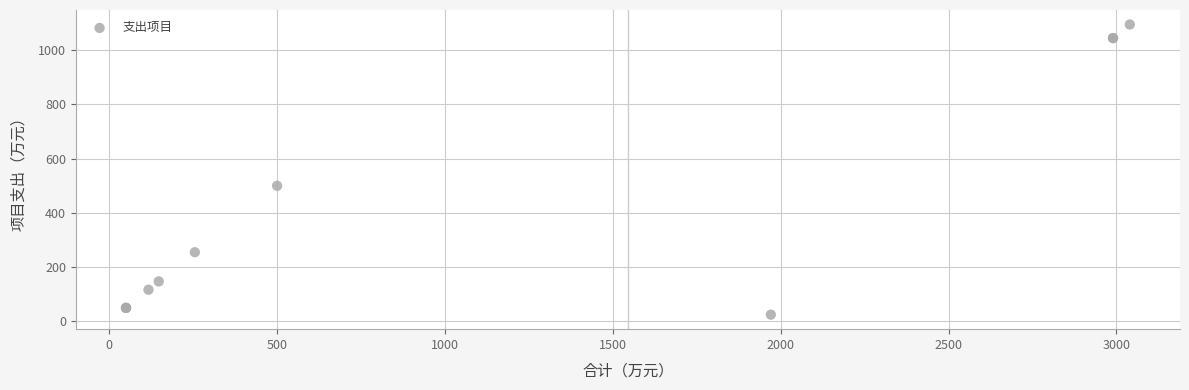

What Y value in the scatter plot is closest to 559?

500.0